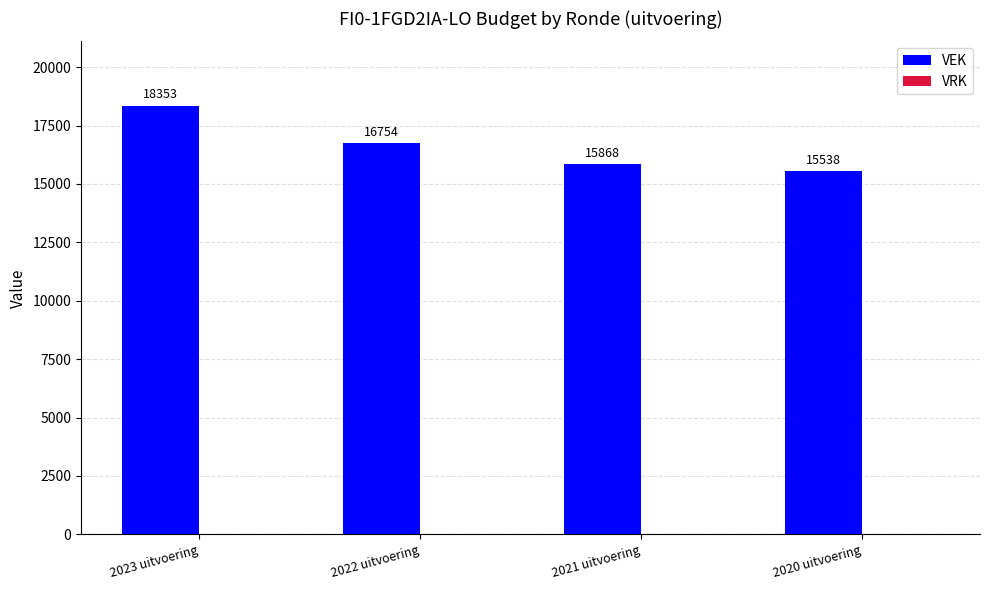

What is the label of the 1st bar from the right?

2020 uitvoering